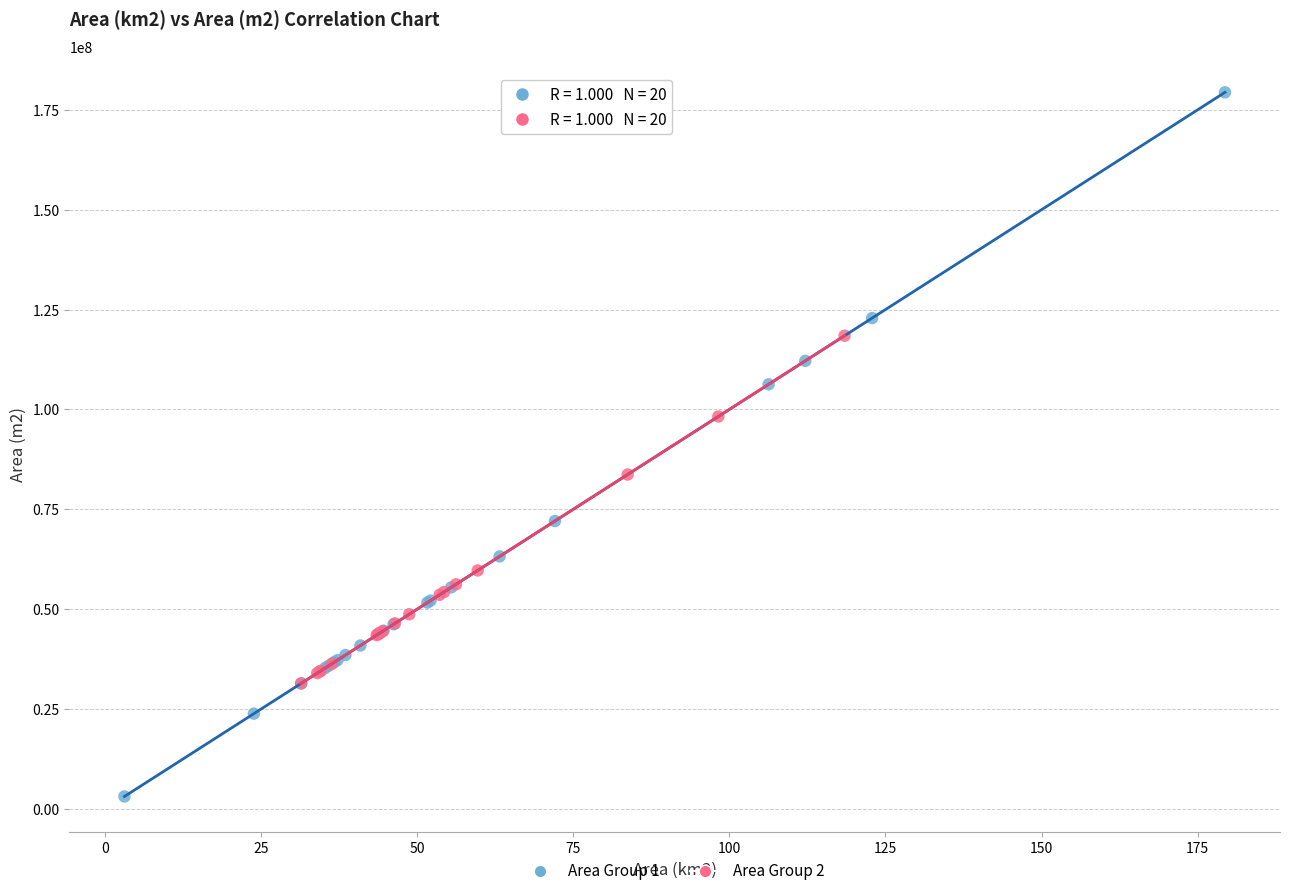

Which series contains the highest Y value?

Area Group 1